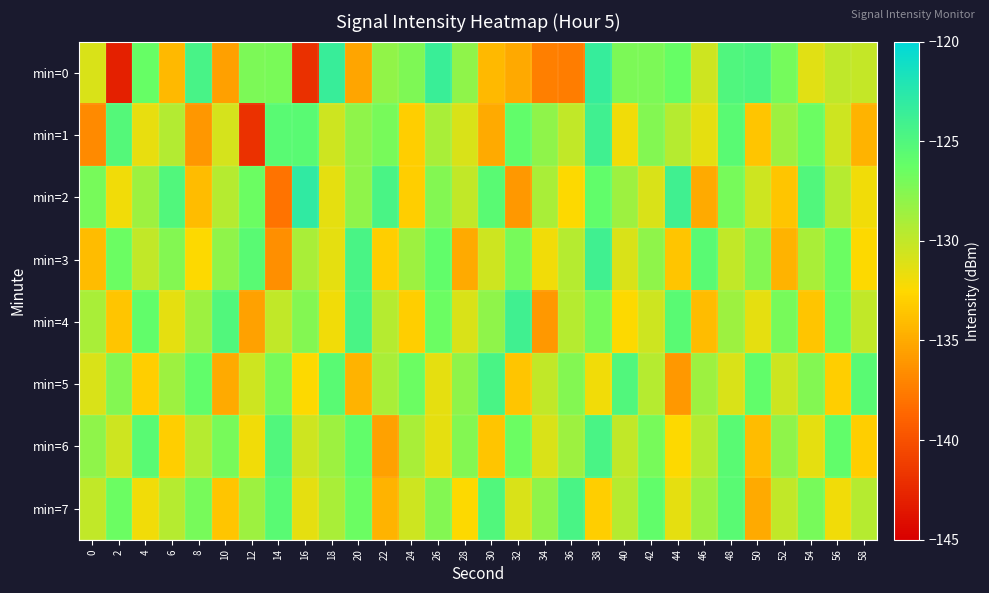

Which has a higher value, 10 or 40?

40